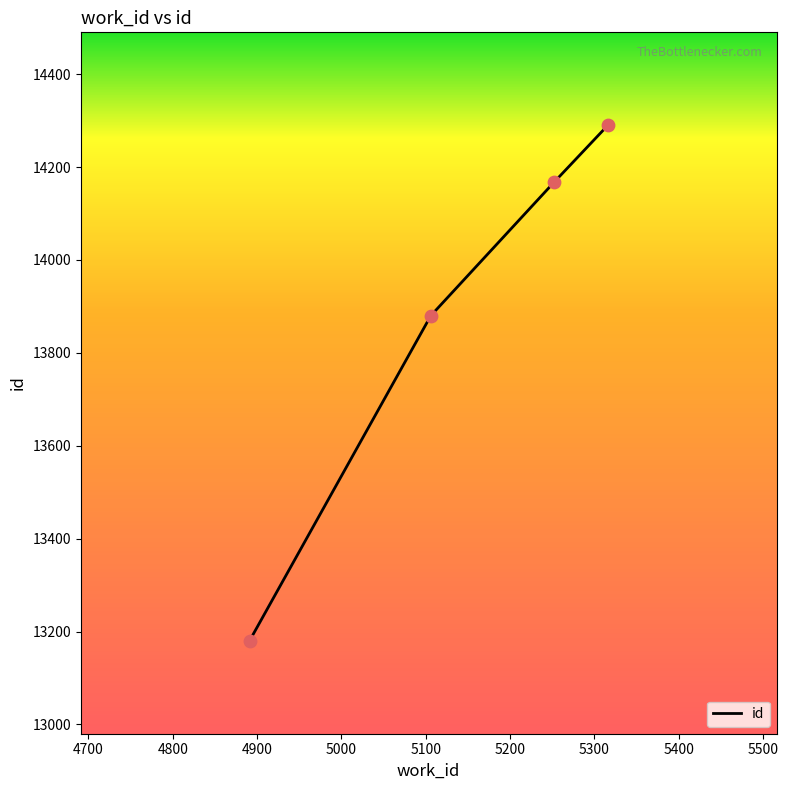

What is the maximum value shown in the chart?

14290